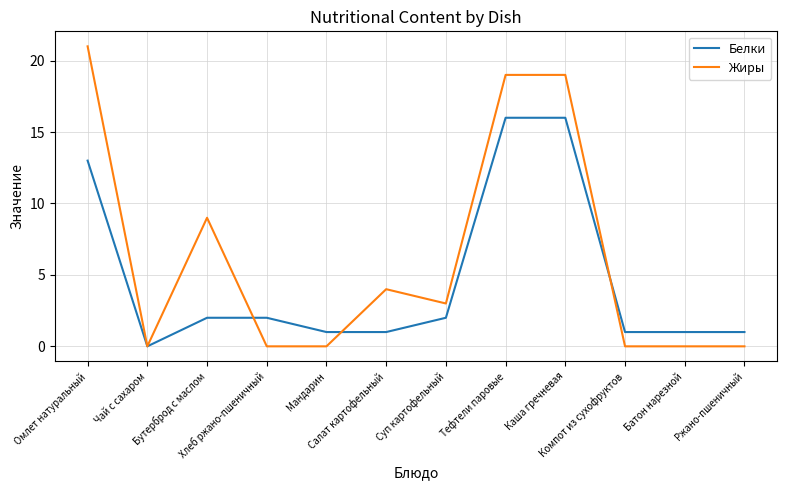

True or false: Белки has a value of 0 at Компот из сухофруктов.

False